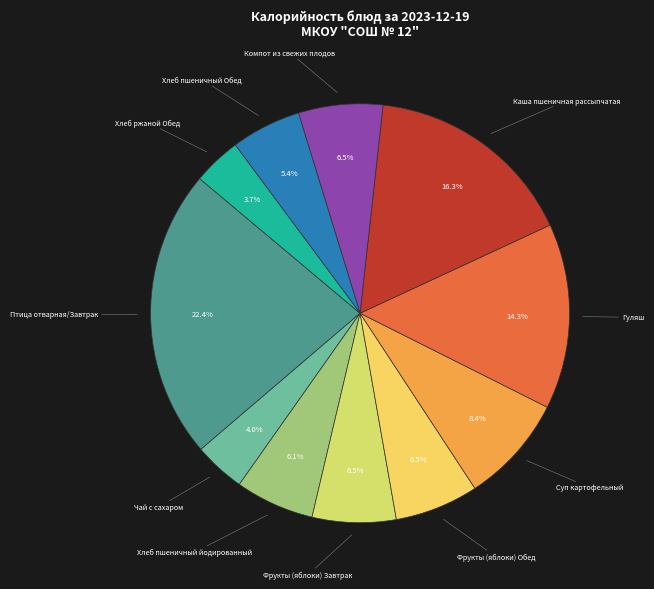

How many segments does this pie chart have?

11